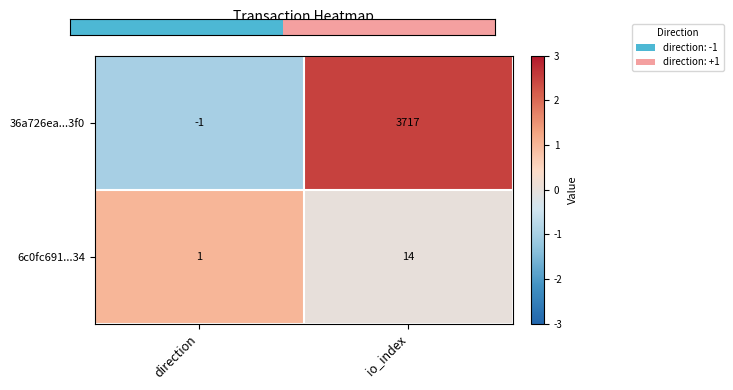

List the series in order of their overall mean, lowest first.

6c0fc691...34, 36a726ea...3f0